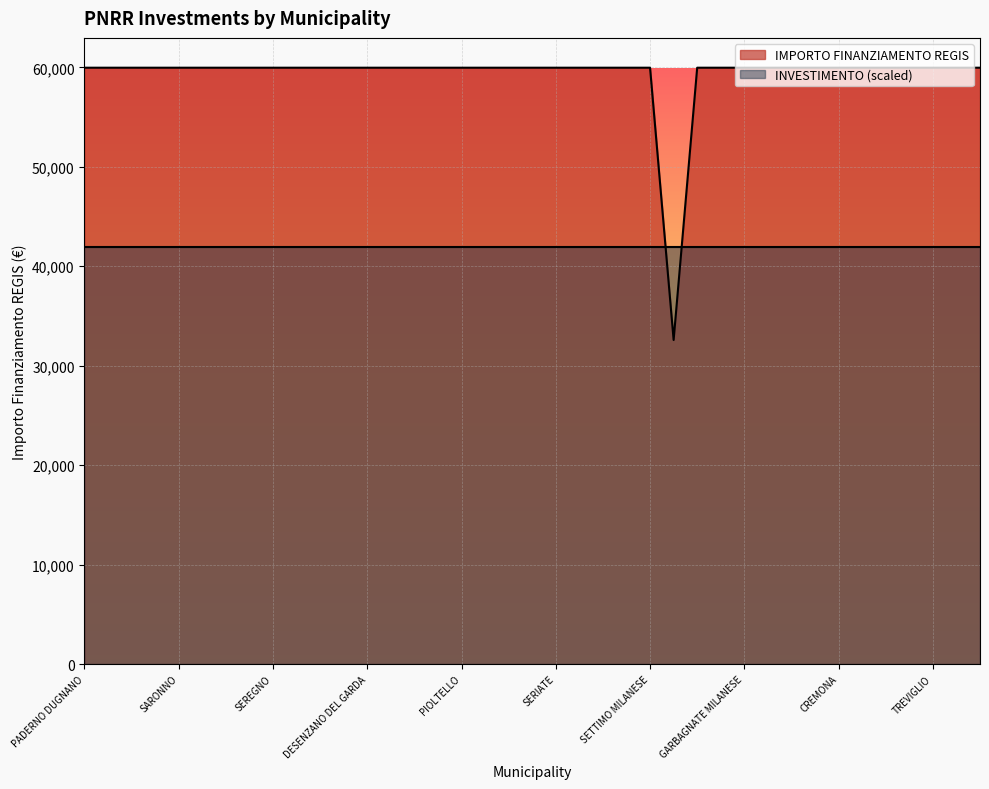

What is the approximate value of IMPORTO FINANZIAMENTO REGIS at SETTIMO MILANESE?

59966.0